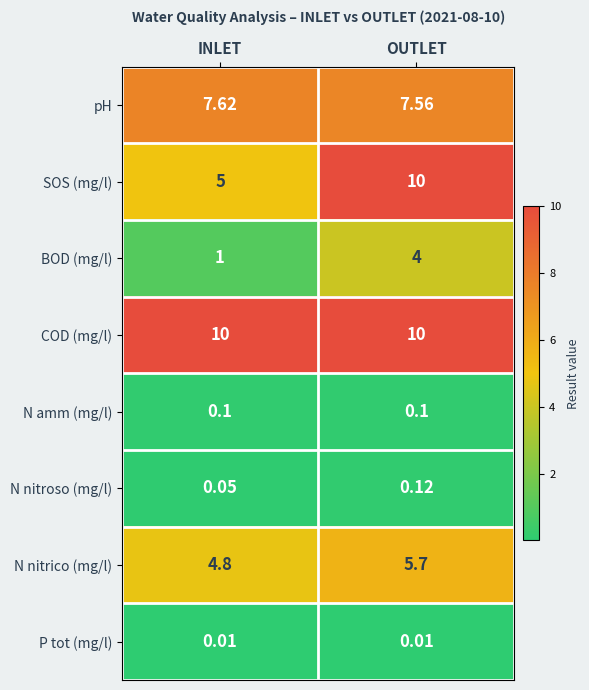

Where is N nitrico (mg/l) nearest to the value 5?

INLET